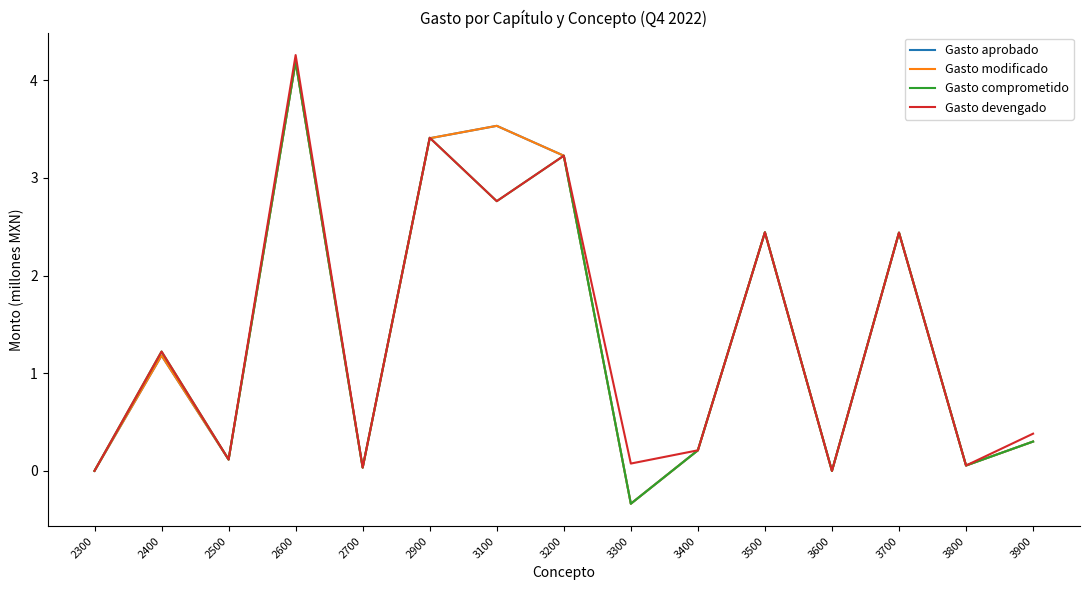

True or false: Gasto devengado and Gasto comprometido cross at least once.

False